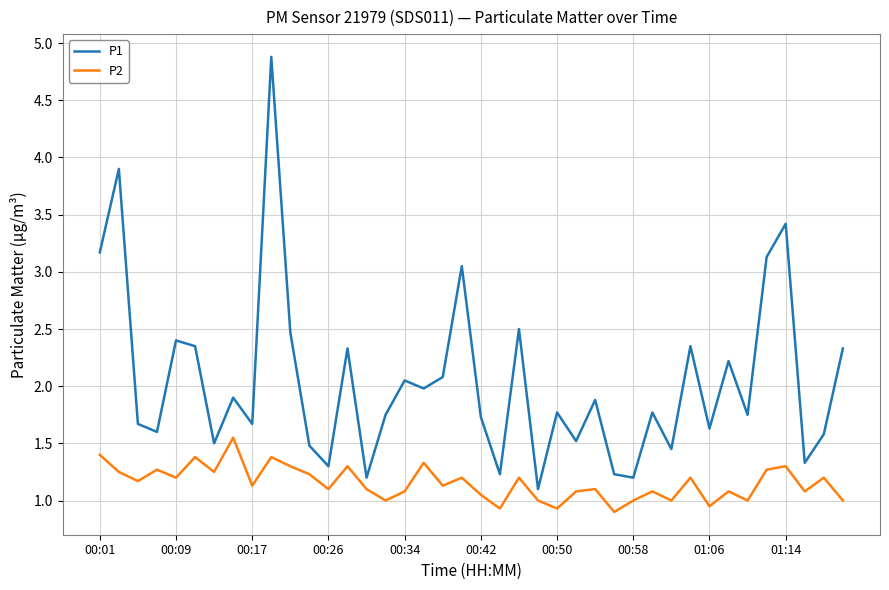

True or false: P1 and P2 intersect in this chart.

False